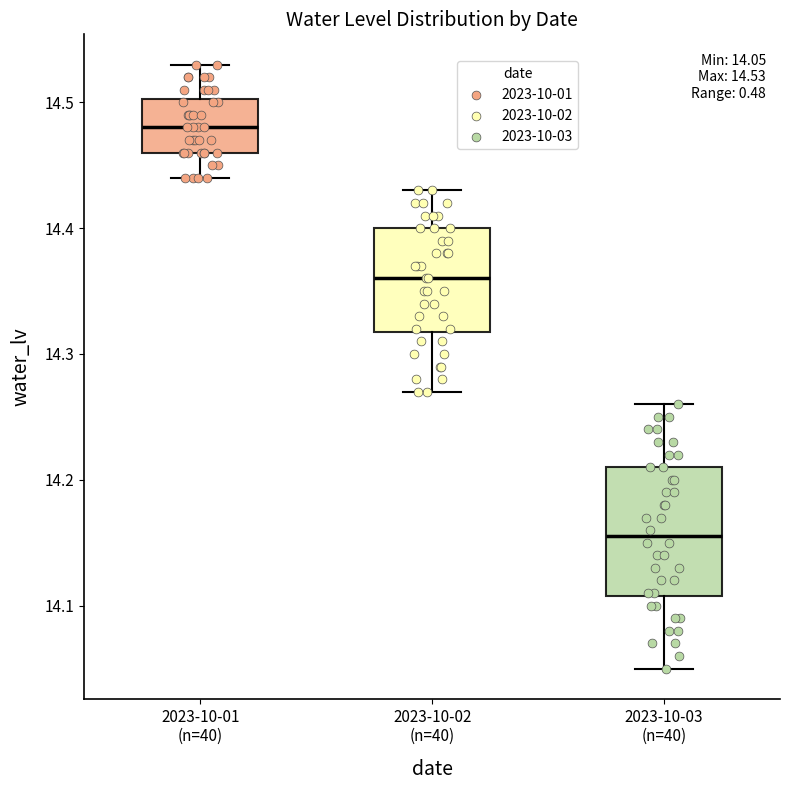

Which box's median line is the highest?

2023-10-01 (n=40)